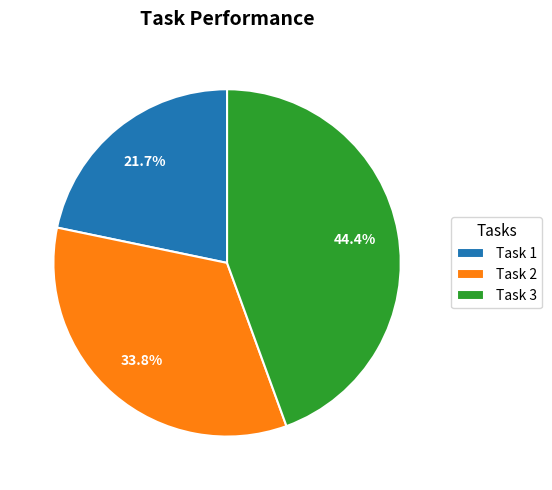

Combined, what portion of the pie is Task 2 and Task 1?

55.6%